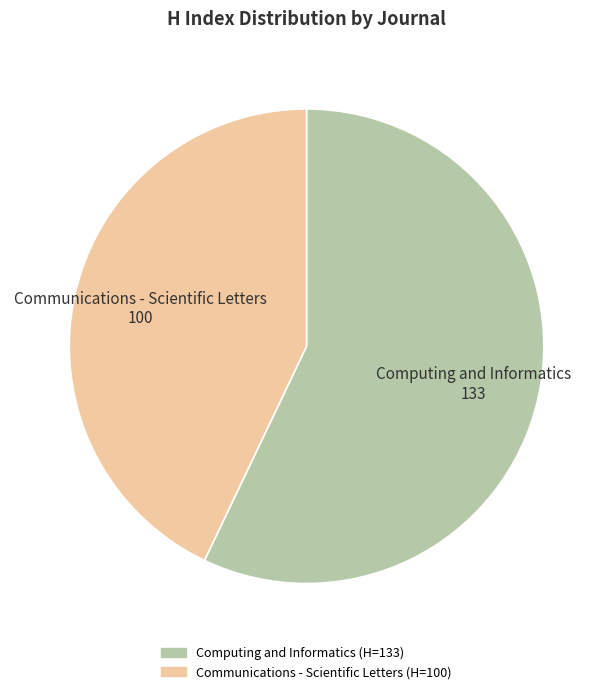

Approximately how many times larger is the value at Computing and Informatics compared to Communications - Scientific Letters?

1.3